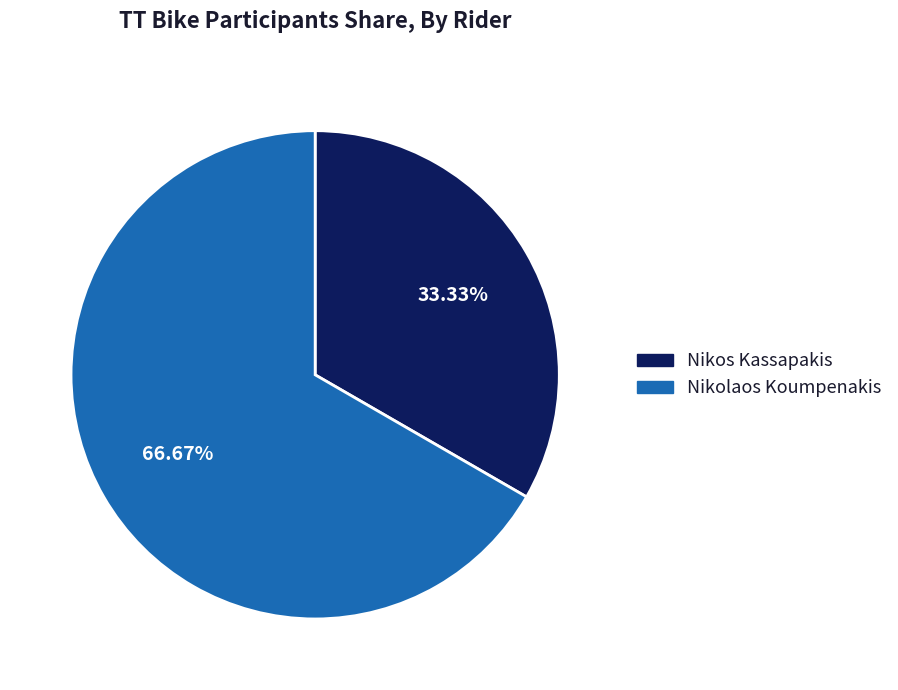

To the nearest percent, what portion does Nikolaos Koumpenakis represent?

67%